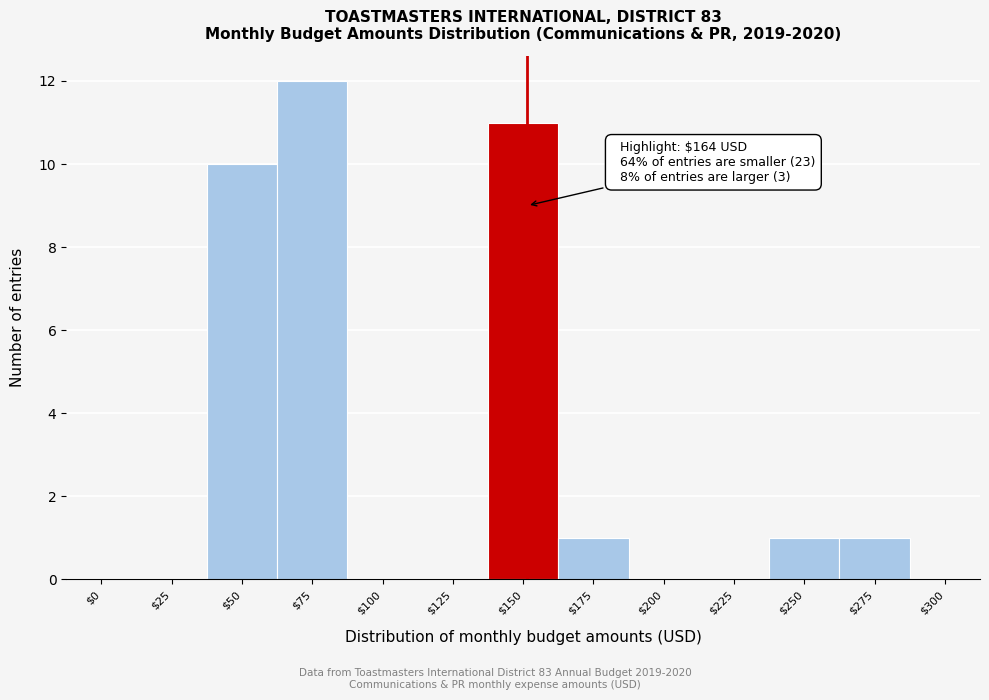

At which label is the value closest to 6?

$50